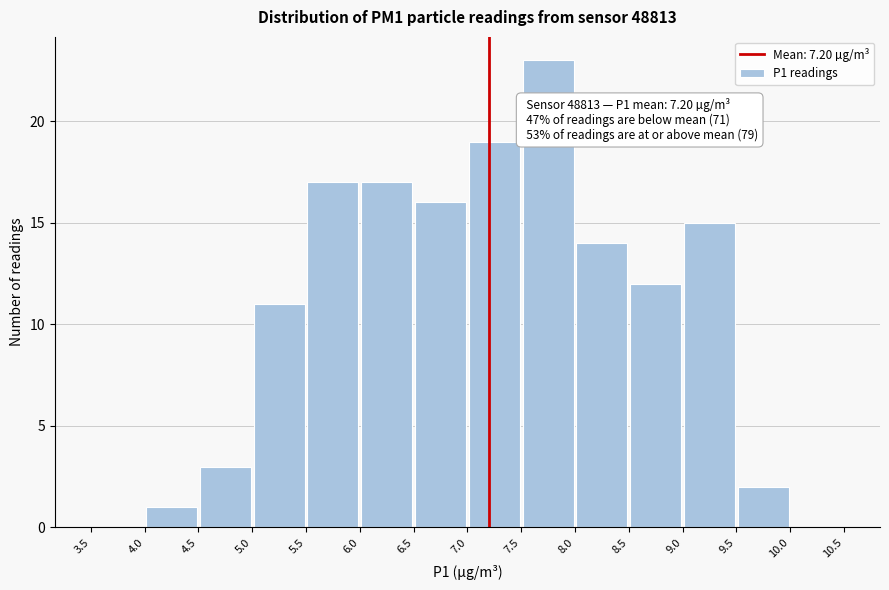

Which range on the x-axis has the tallest bar?

7.5 to 8.0